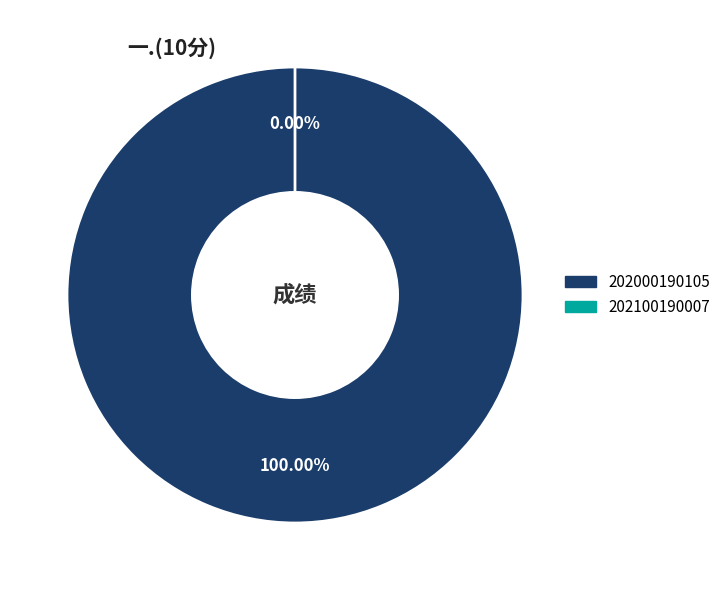

Rank the categories by value from highest to lowest.

202000190105, 202100190007